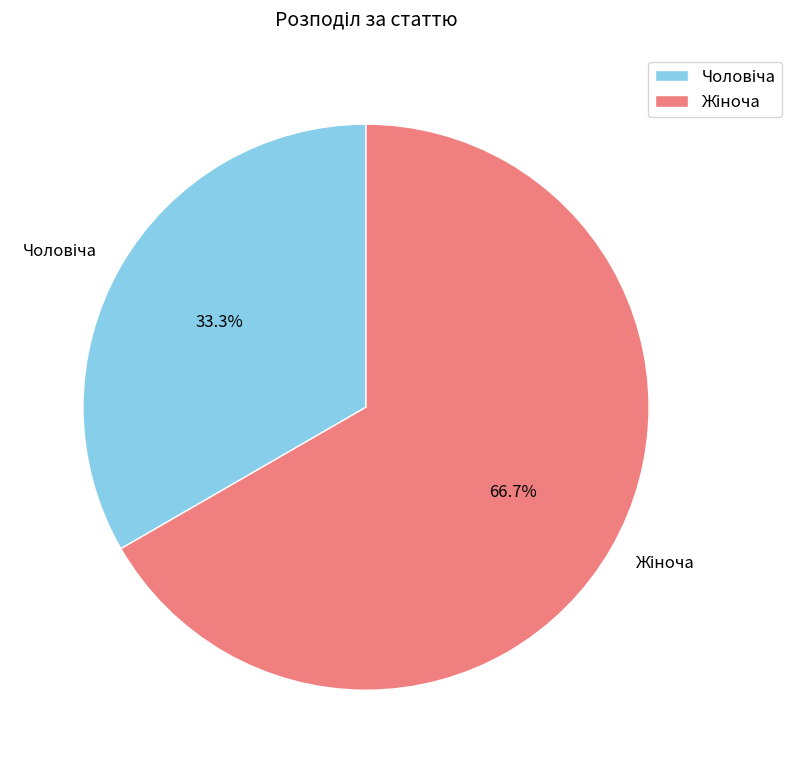

Is there any slice that represents more than half of the pie?

Yes